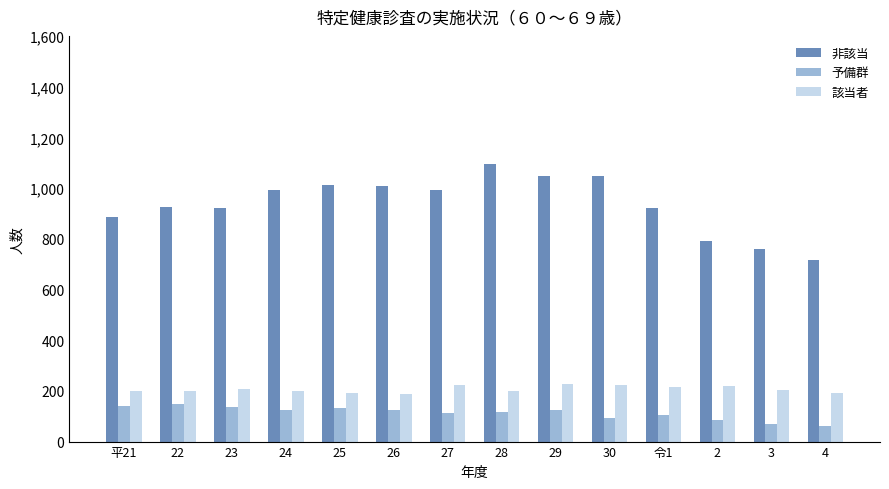

At how many categories does at least one series exceed 739?

13